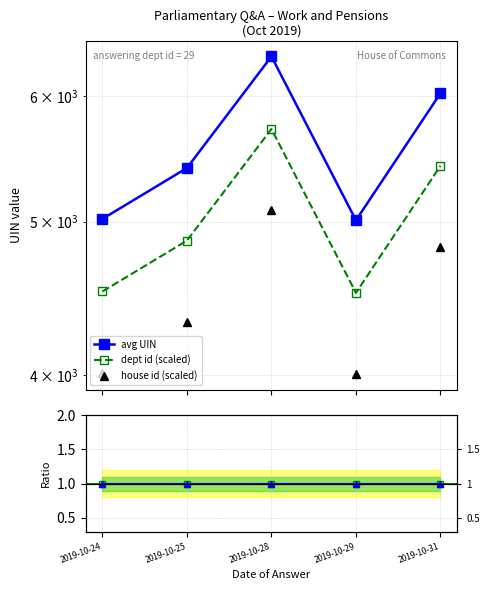

How many data points in dept id (scaled) are less than 4863?

2